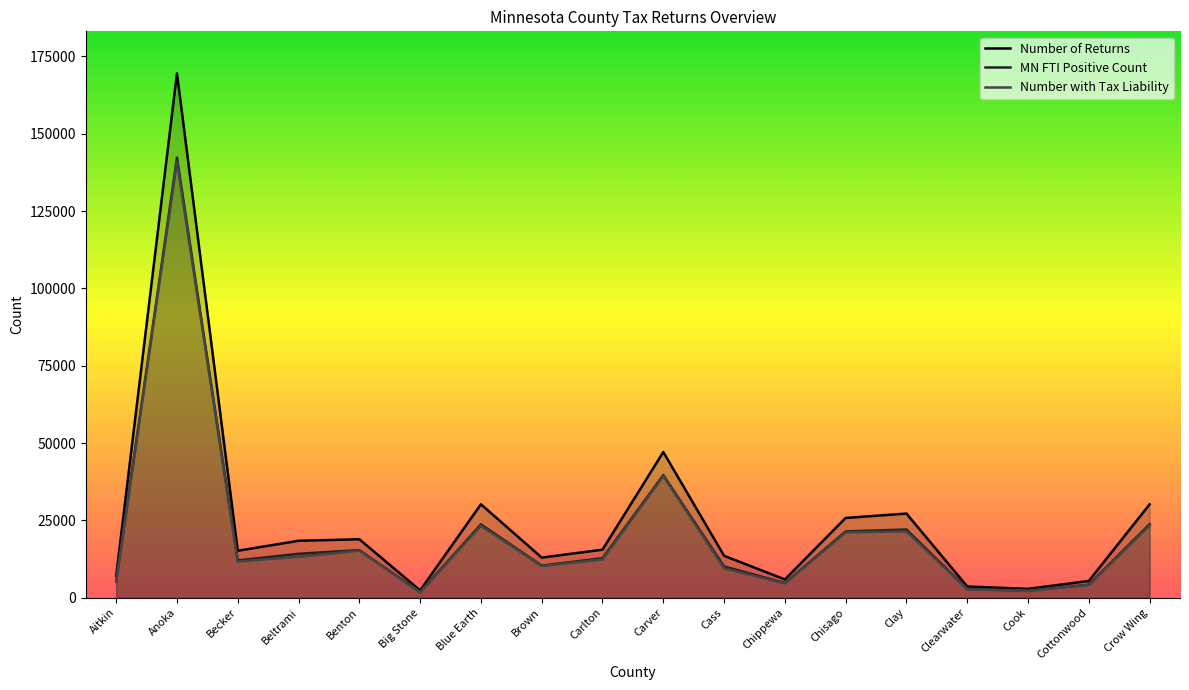

What is the difference between the Number with Tax Liability values at Clearwater and Big Stone?

956